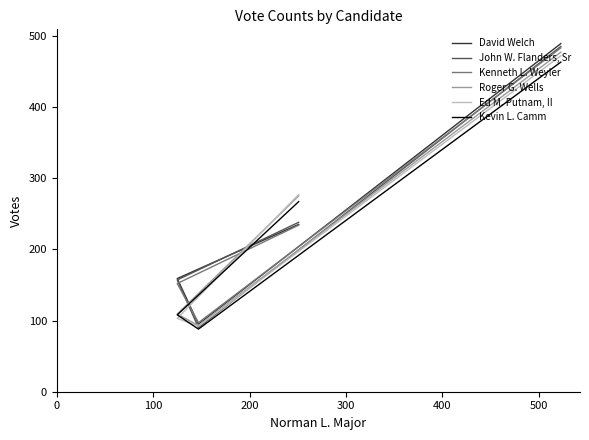

What is the greatest value displayed?

489